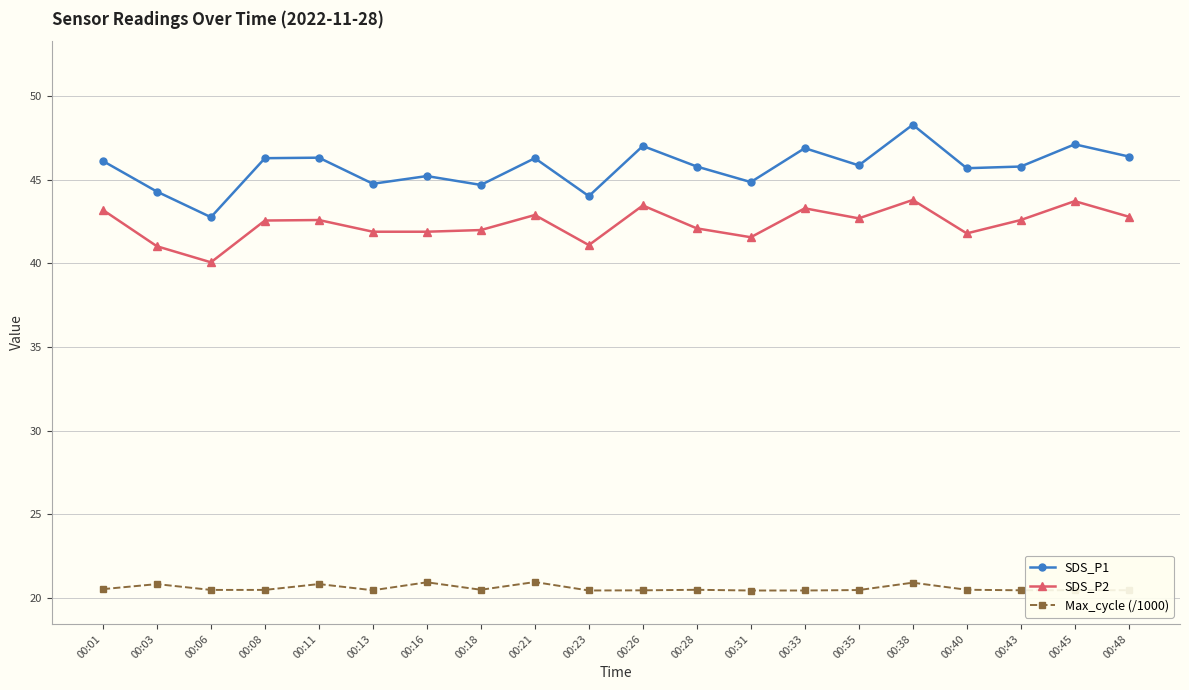

Is this an area chart (filled region under the line)?

No